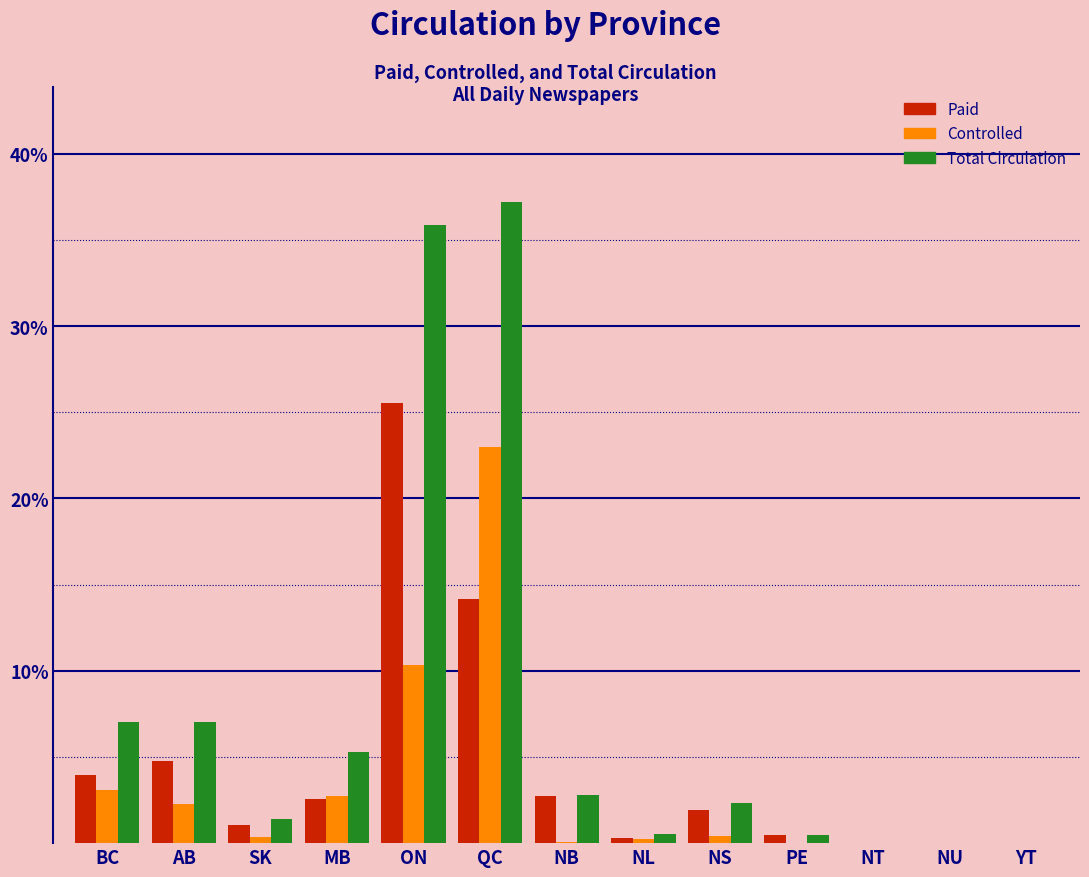

Between QC and NU, which series saw the biggest shift?

Total Circulation